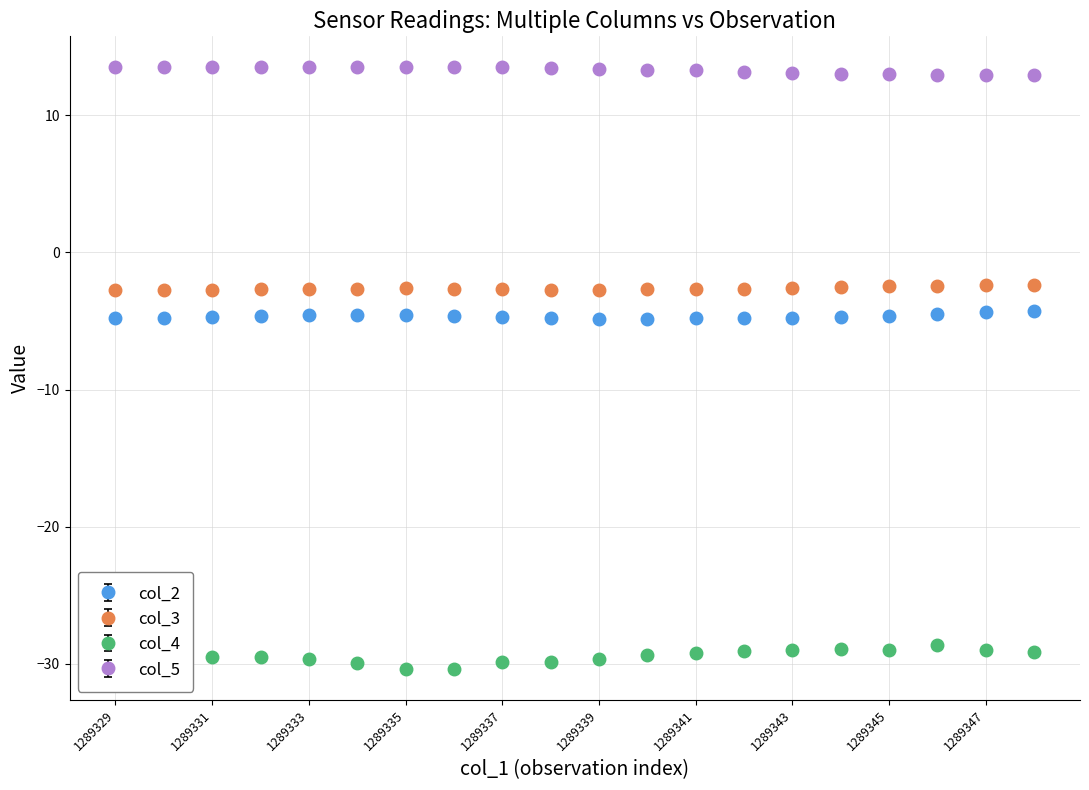

What is the value of the col_3 point at the 19th from the left?

-2.4